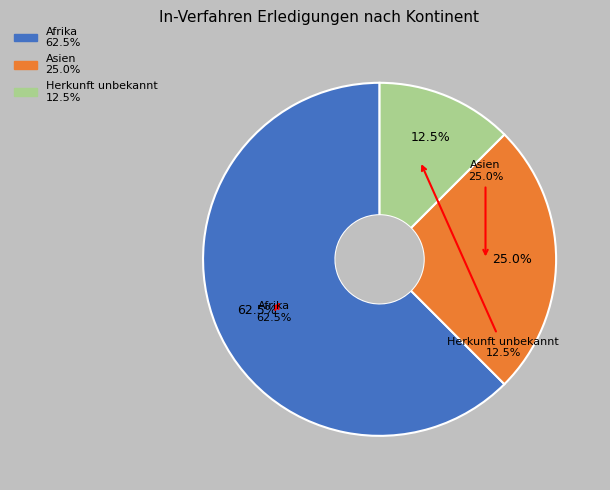

To the nearest percent, what percentage of the pie is Herkunft unbekannt?

12%